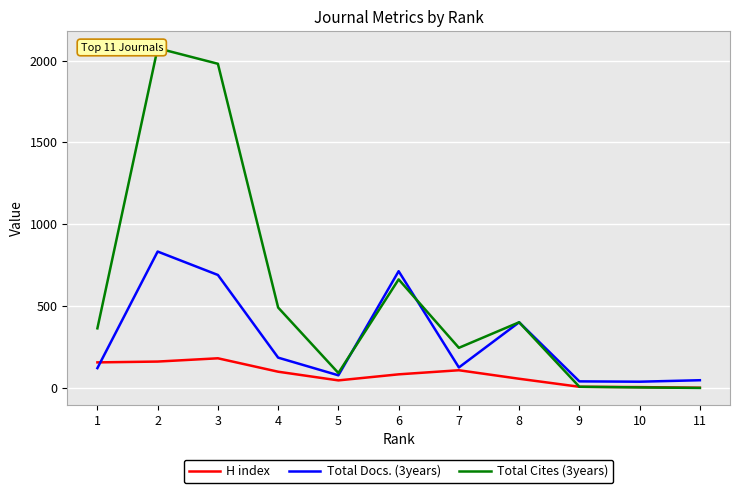

What is the difference between the maximum and minimum values in the H index series?

180